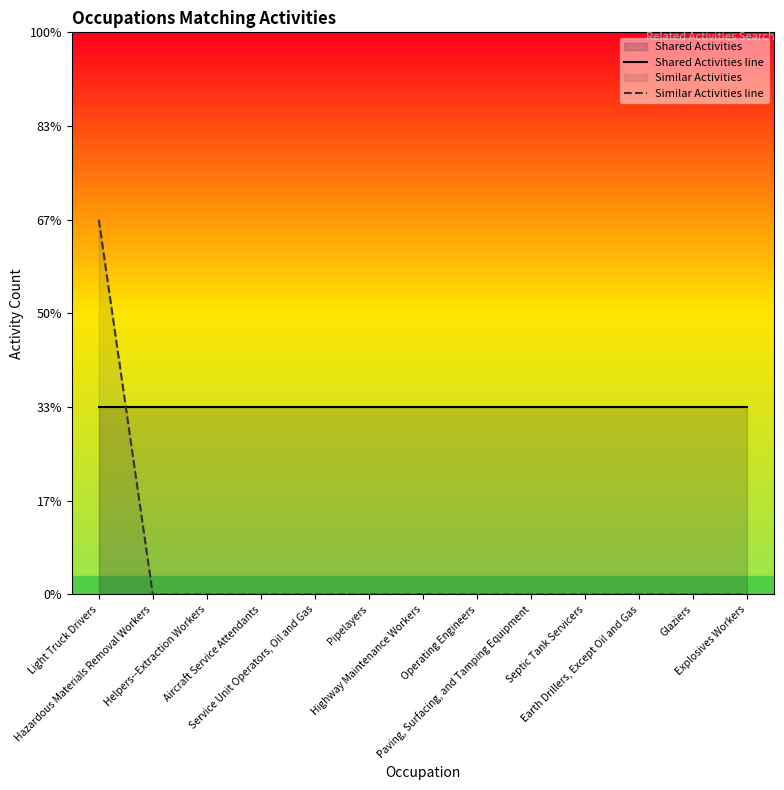

Which series ends up on top after the final intersection of Similar Activities line and Shared Activities line?

Shared Activities line